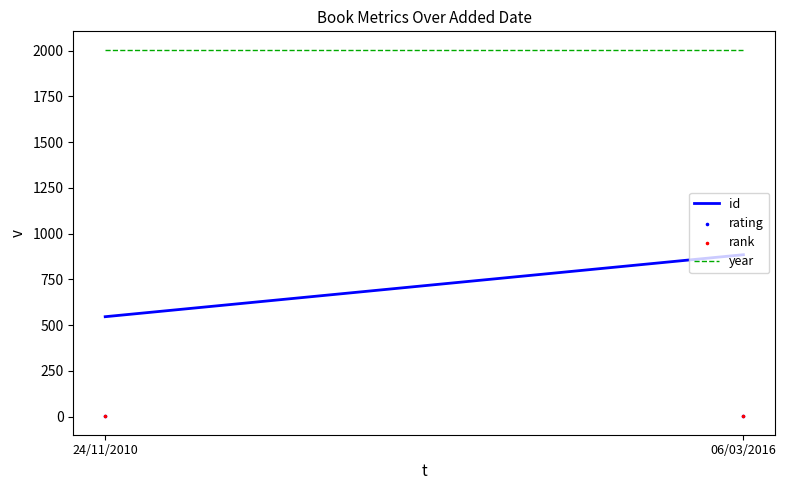

Which series has the largest Y range (max minus min)?

id